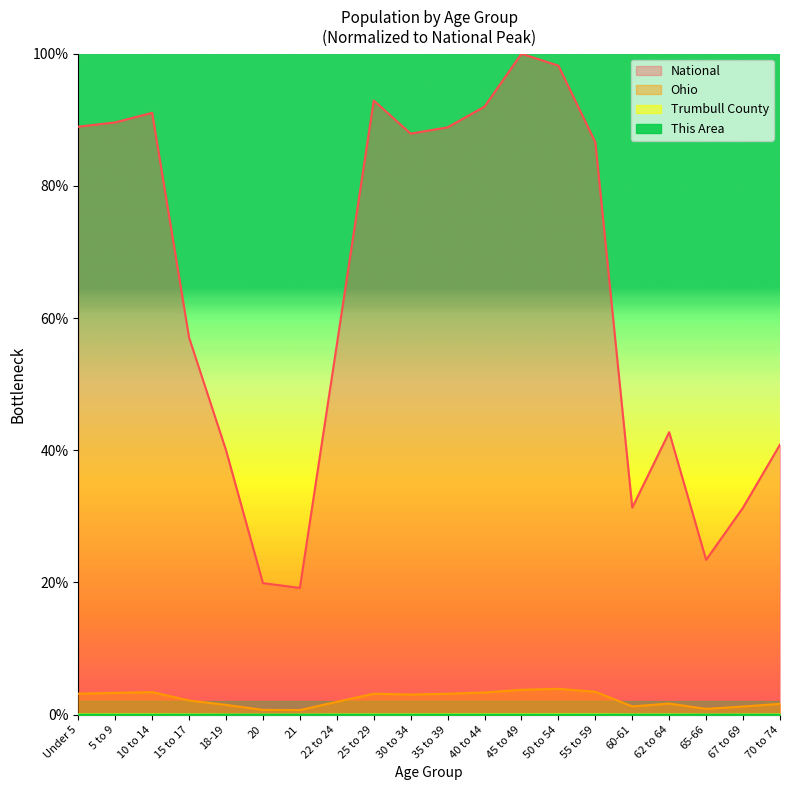

Reading left to right, transcribe all the data shown in this chart.

This Area: Under 5=0.0	5 to 9=0.0	10 to 14=0.0	15 to 17=0.0	18-19=0.0	20=0.0	21=0.0	22 to 24=0.0	25 to 29=0.0	30 to 34=0.0	35 to 39=0.0	40 to 44=0.0	45 to 49=0.0	50 to 54=0.0	55 to 59=0.0	60-61=0.0	62 to 64=0.0	65-66=0.0	67 to 69=0.0	70 to 74=0.0
Trumbull County: Under 5=0.1	5 to 9=0.1	10 to 14=0.1	15 to 17=0.0	18-19=0.0	20=0.0	21=0.0	22 to 24=0.0	25 to 29=0.0	30 to 34=0.0	35 to 39=0.1	40 to 44=0.1	45 to 49=0.1	50 to 54=0.1	55 to 59=0.1	60-61=0.0	62 to 64=0.0	65-66=0.0	67 to 69=0.0	70 to 74=0.0
Ohio: Under 5=3.2	5 to 9=3.3	10 to 14=3.4	15 to 17=2.1	18-19=1.5	20=0.7	21=0.7	22 to 24=1.9	25 to 29=3.2	30 to 34=3.0	35 to 39=3.2	40 to 44=3.4	45 to 49=3.8	50 to 54=3.9	55 to 59=3.5	60-61=1.3	62 to 64=1.7	65-66=0.9	67 to 69=1.2	70 to 74=1.6
National: Under 5=89.0	5 to 9=89.6	10 to 14=91.1	15 to 17=57.0	18-19=40.0	20=19.9	21=19.2	22 to 24=56.0	25 to 29=92.9	30 to 34=87.9	35 to 39=88.9	40 to 44=92.0	45 to 49=100.0	50 to 54=98.2	55 to 59=86.6	60-61=31.3	62 to 64=42.7	65-66=23.4	67 to 69=31.3	70 to 74=40.9